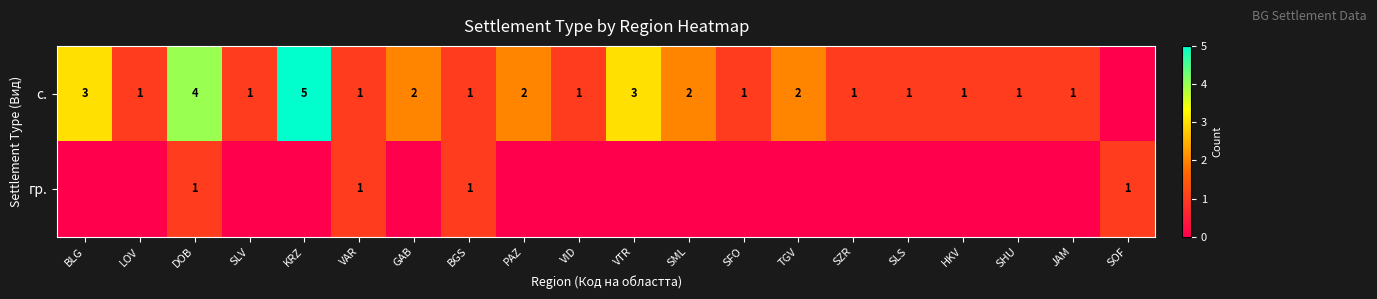

What is the total value across all series at SLV?

1